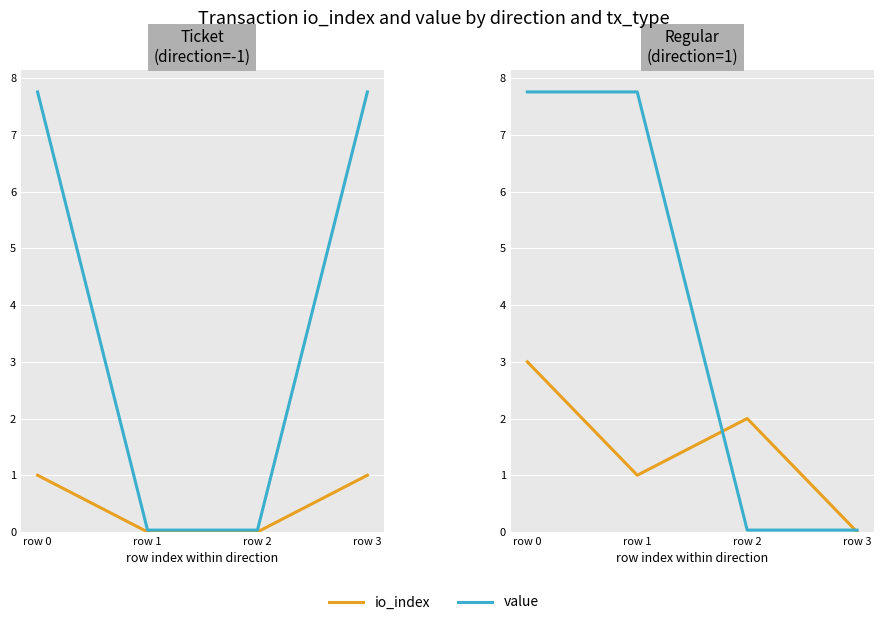

Between which two adjacent categories do io_index and value first intersect?

row 1 and row 2